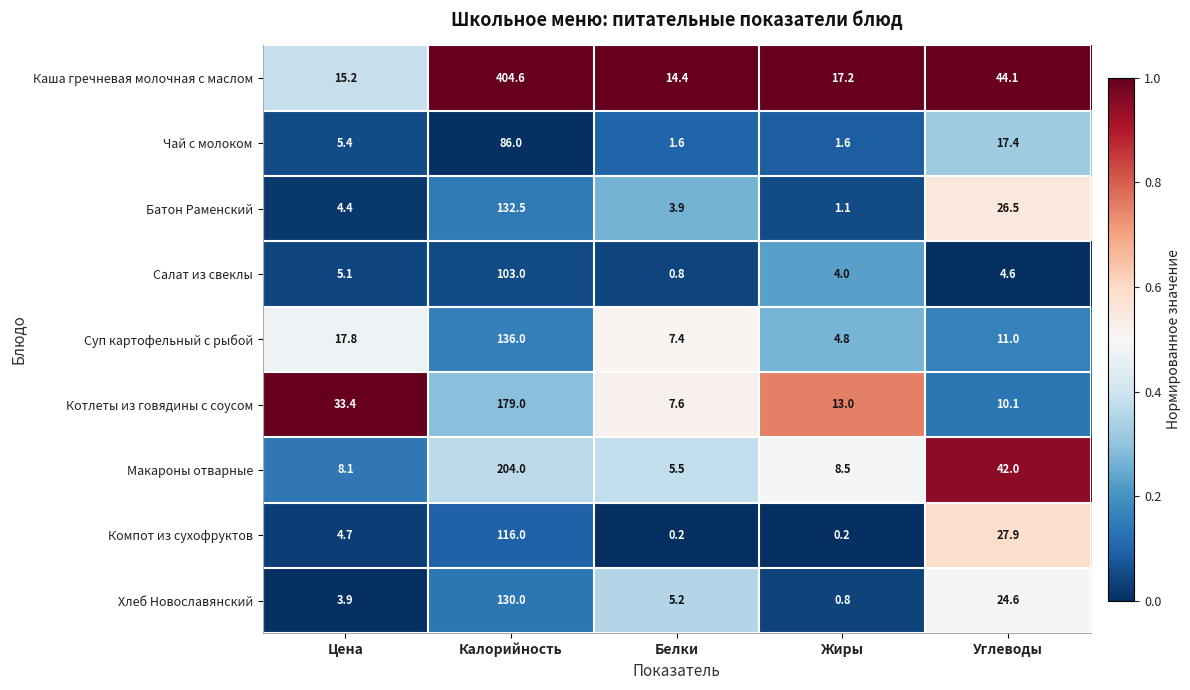

At Углеводы, list the series in order from largest to smallest.

Каша гречневая молочная с маслом, Макароны отварные, Компот из сухофруктов, Батон Раменский, Хлеб Новославянский, Чай с молоком, Суп картофельный с рыбой, Котлеты из говядины с соусом, Салат из свеклы